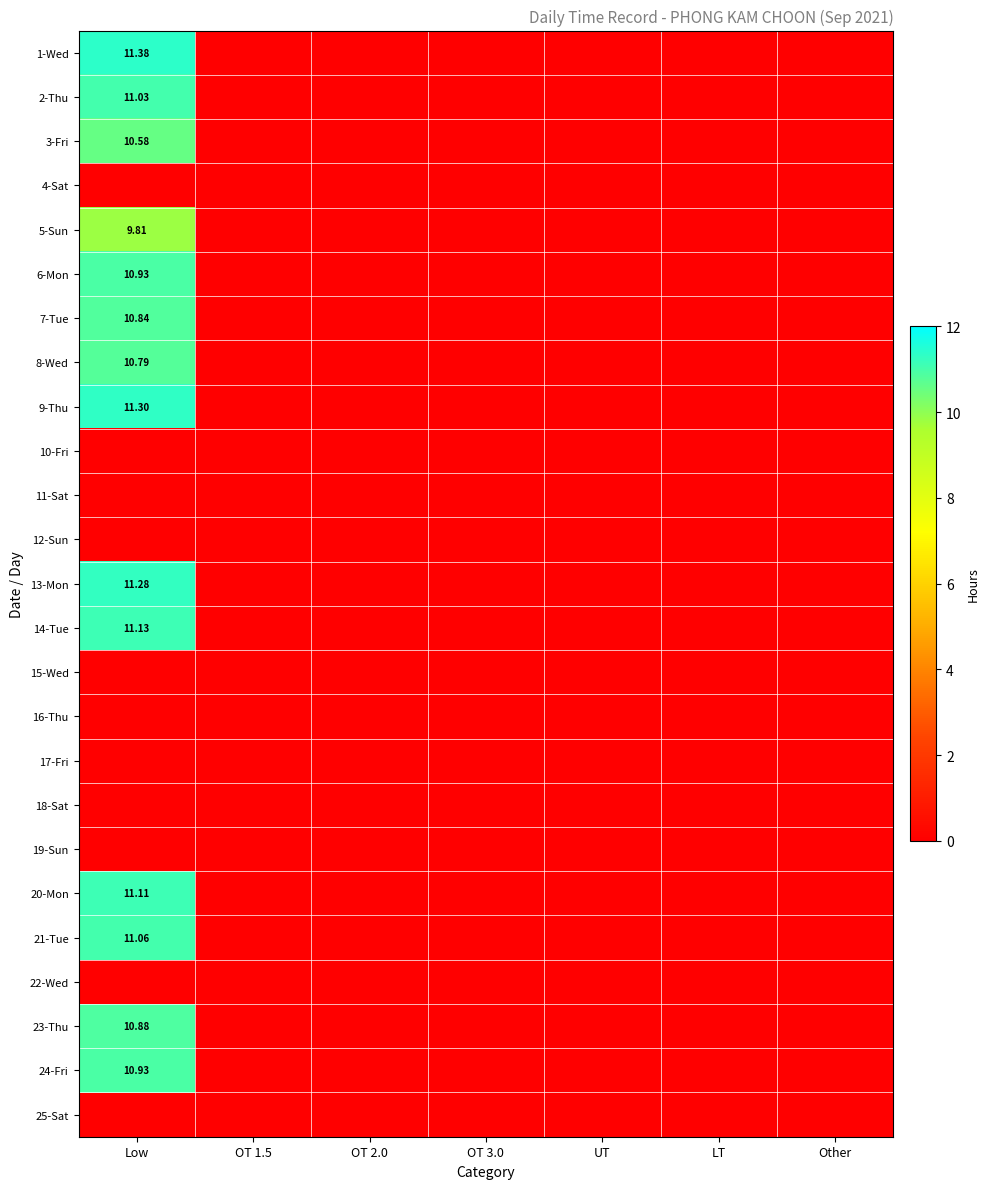

At which label does 12-Sun reach its peak?

Low